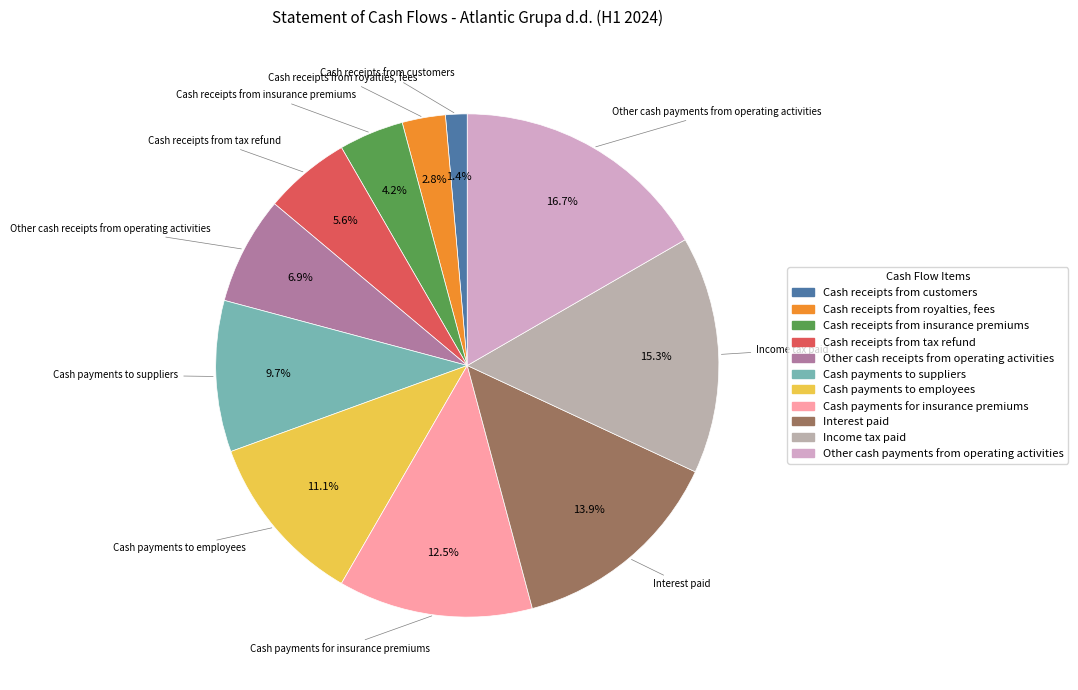

Rank the categories by value from highest to lowest.

Other cash payments from operating activities, Income tax paid, Interest paid, Cash payments for insurance premiums, Cash payments to employees, Cash payments to suppliers, Other cash receipts from operating activities, Cash receipts from tax refund, Cash receipts from insurance premiums, Cash receipts from royalties, fees, Cash receipts from customers